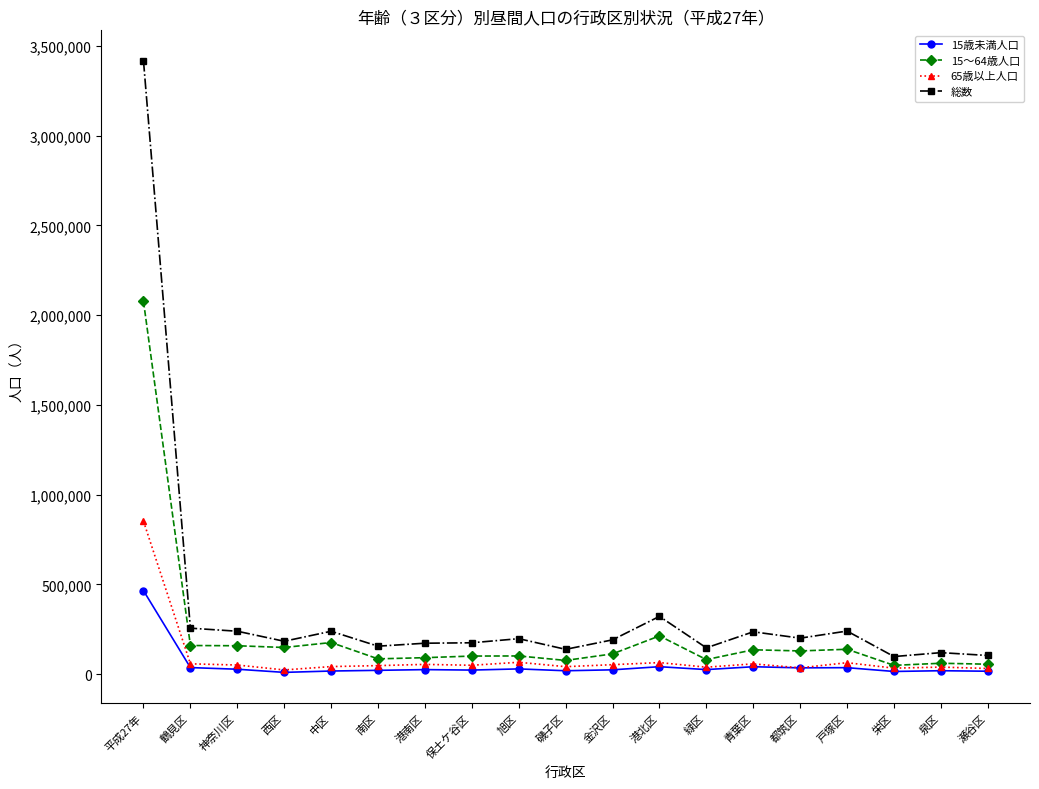

How many values in the 総数 series are below 191207?

9